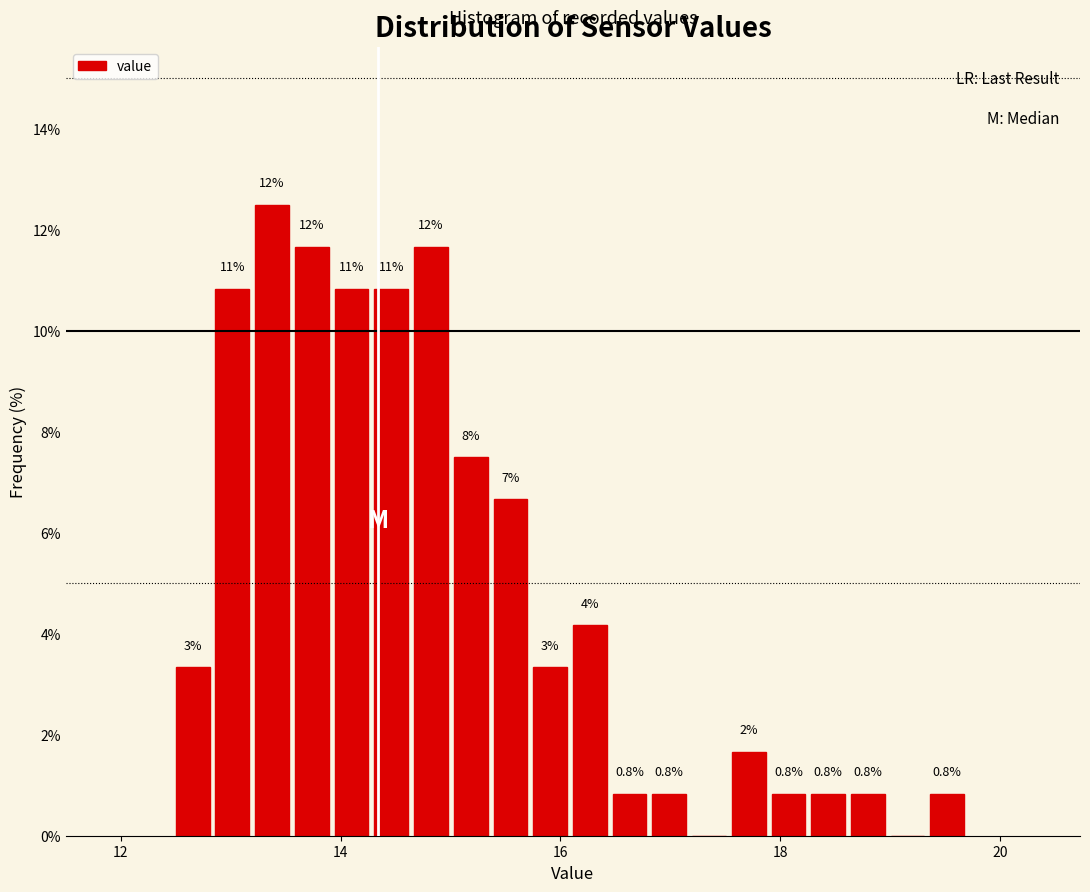

Around what value on the x-axis is the tallest bar? Give the approximate position of its centre, as read against the axis.

13.4